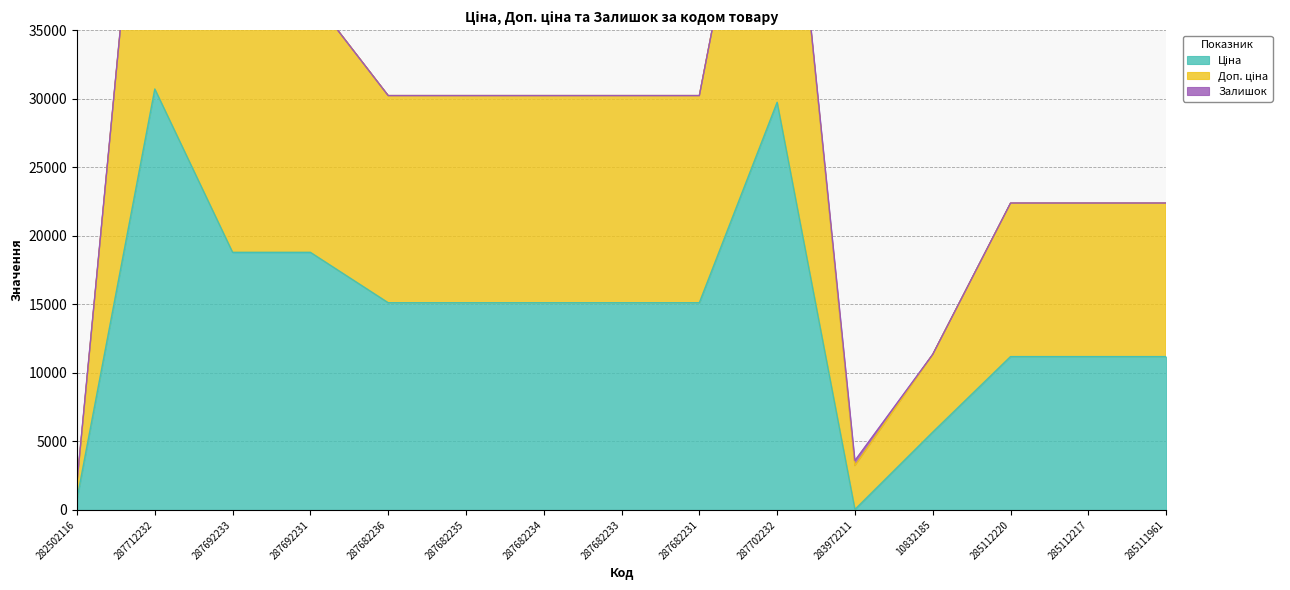

How many values in the Ціна series exceed 15120?

4